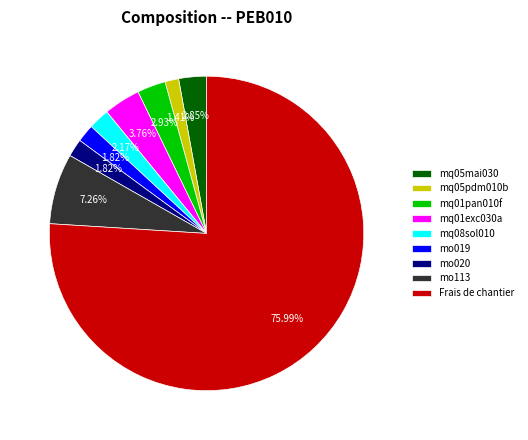

Does Frais de chantier represent more than half of the total?

Yes